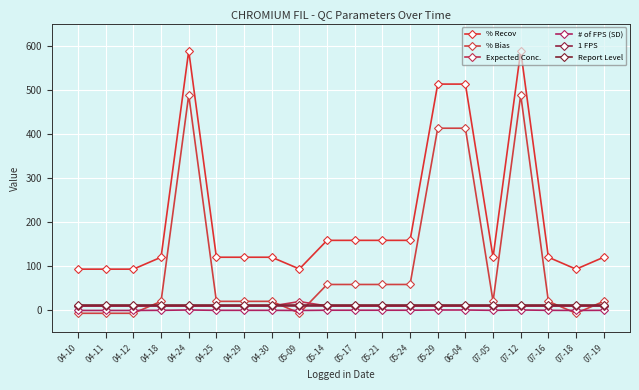

Which series has the widest spread of values?

% Recov